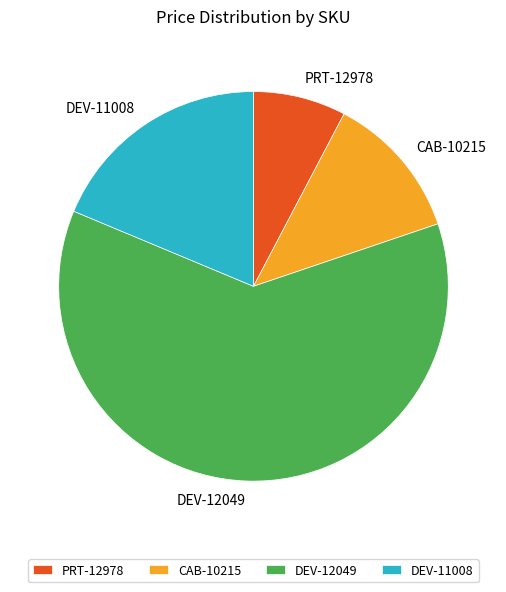

Which slice is the largest?

DEV-12049